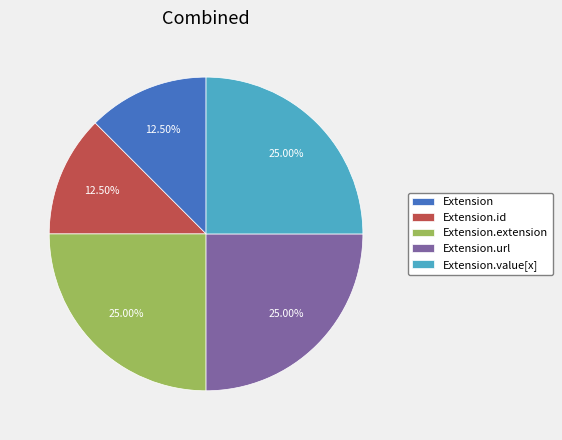

Is there any slice that represents more than half of the pie?

No